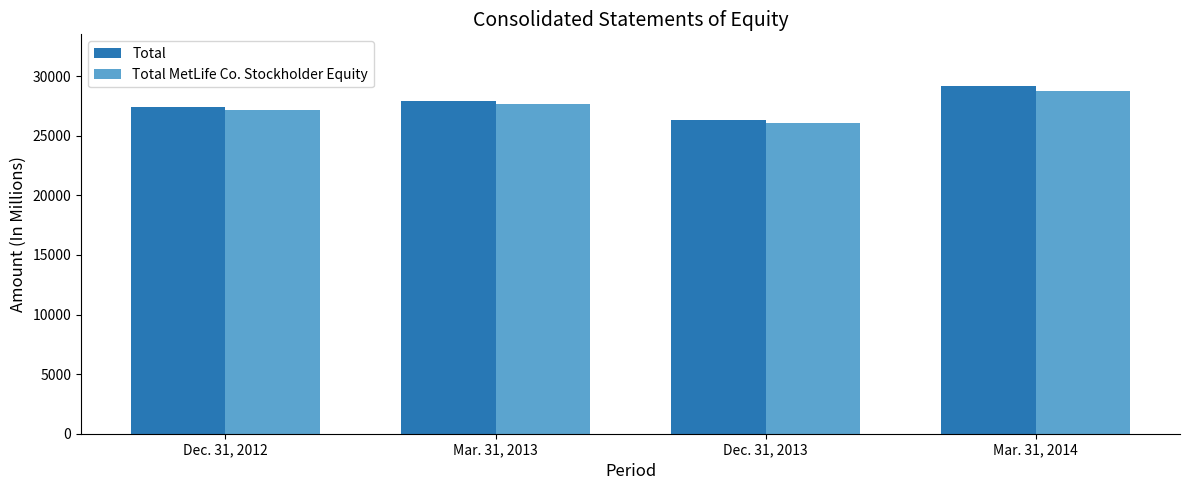

What is the label of the 1st bar from the left?

Dec. 31, 2012